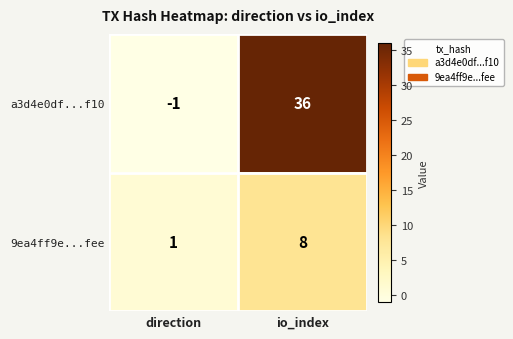

How many categories are shown in the chart?

2